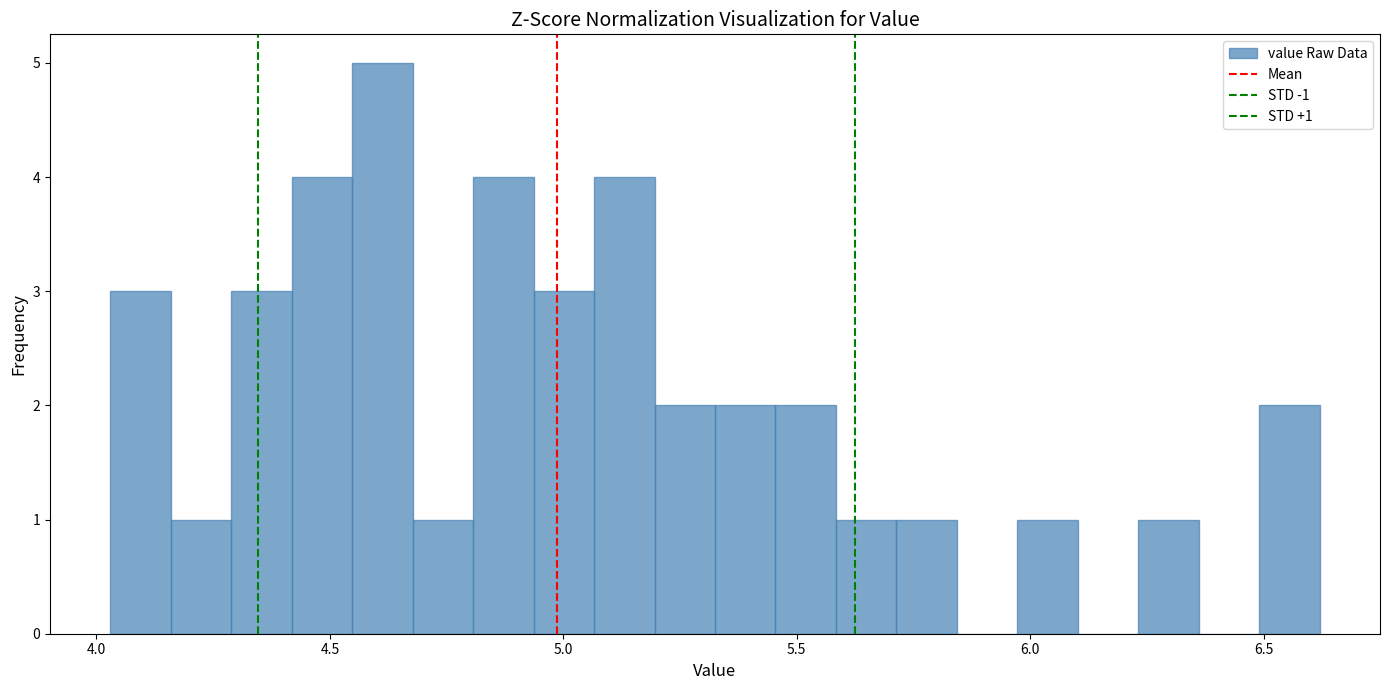

Read against the x-axis, roughly where is the centre of the tallest bar?

4.60